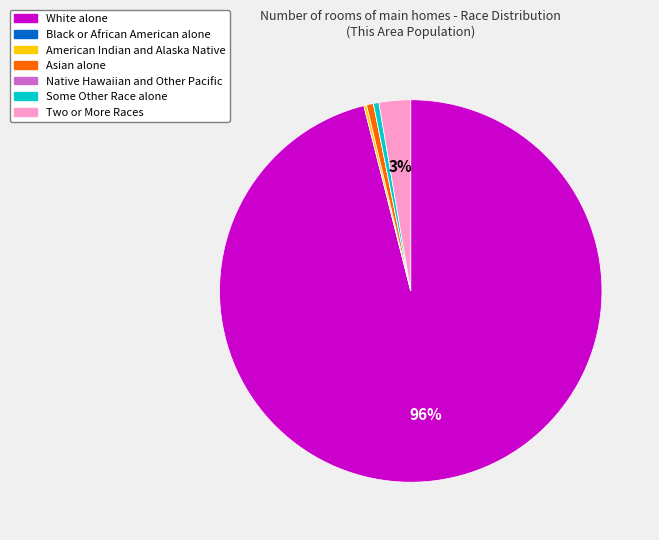

Is it true that Asian alone is 8% of the pie?

False